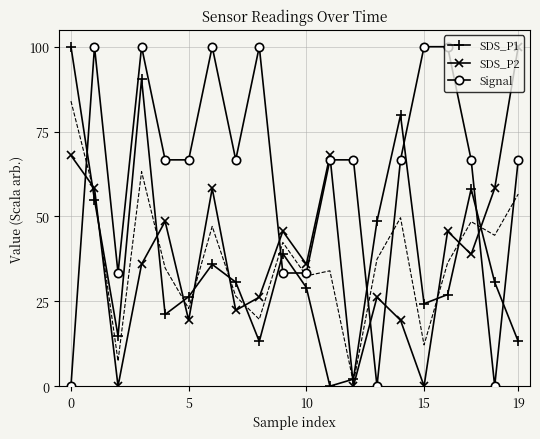

Which series ends up on top after the final intersection of SDS_P2 and SDS_P1?

SDS_P2